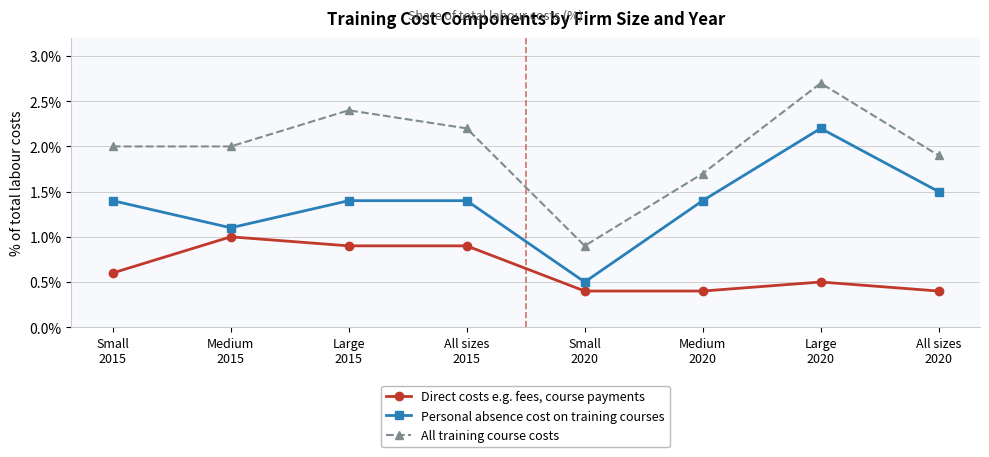

True or false: Direct costs e.g. fees, course payments and All training course costs intersect in this chart.

False